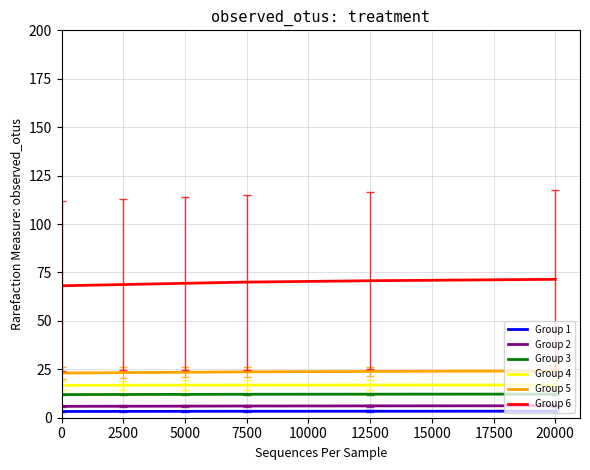

What value does the Group 1 series have at 0?

3.2